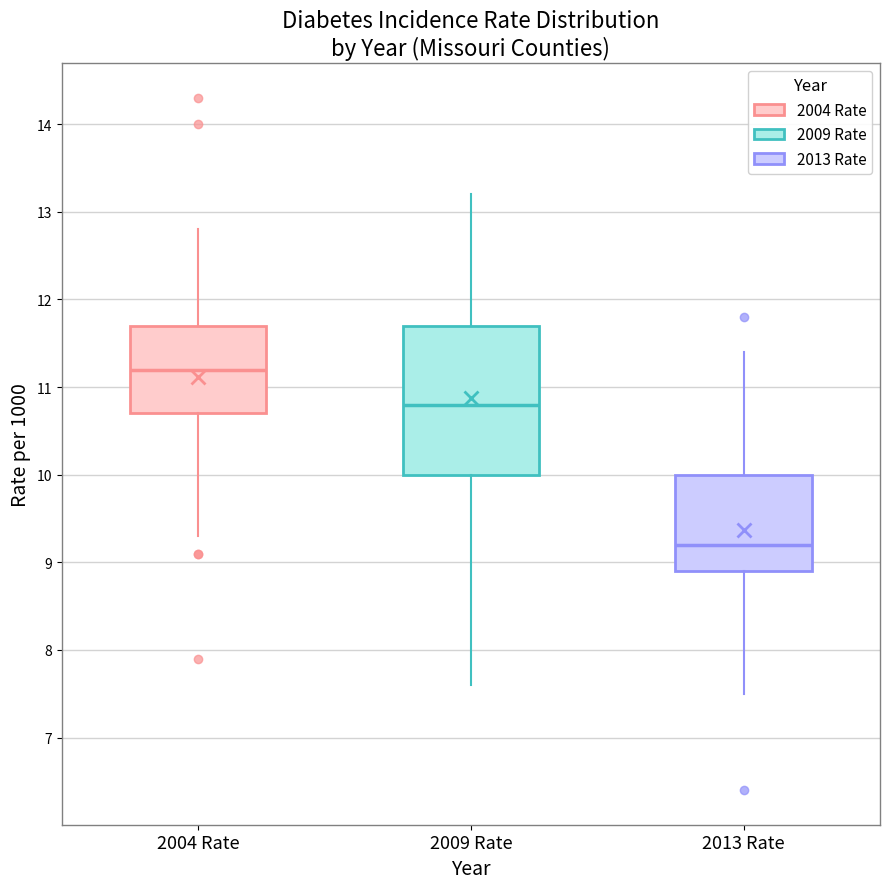

Which box is the tallest, from its lower edge to its upper edge?

2009 Rate